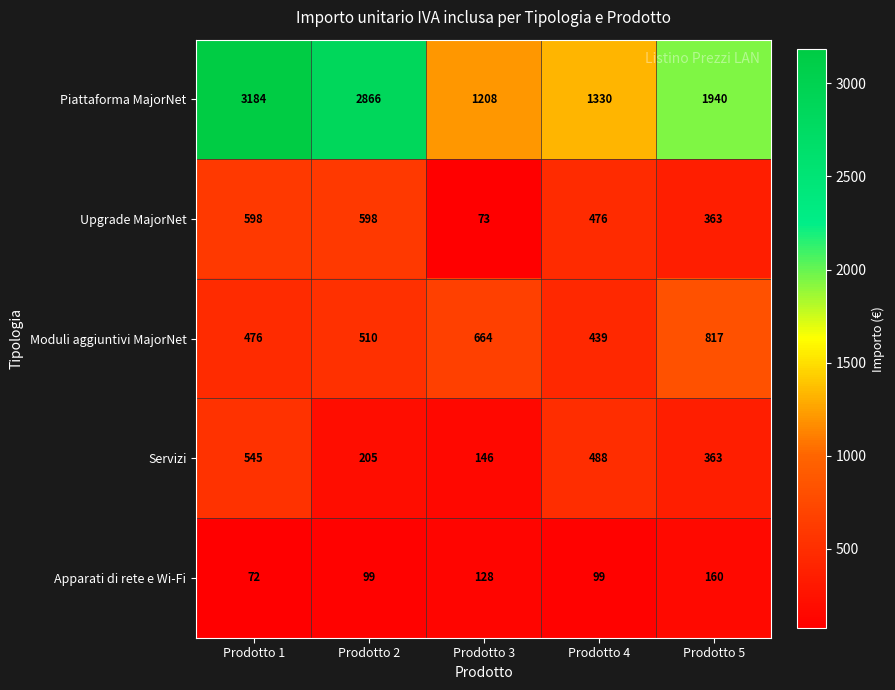

Reading left to right, what are all the values shown in this chart?

Piattaforma MajorNet: 3184	2866	1208	1330	1940
Upgrade MajorNet: 598	598	73	476	363
Moduli aggiuntivi MajorNet: 476	510	664	439	817
Servizi: 545	205	146	488	363
Apparati di rete e Wi-Fi: 72	99	128	99	160